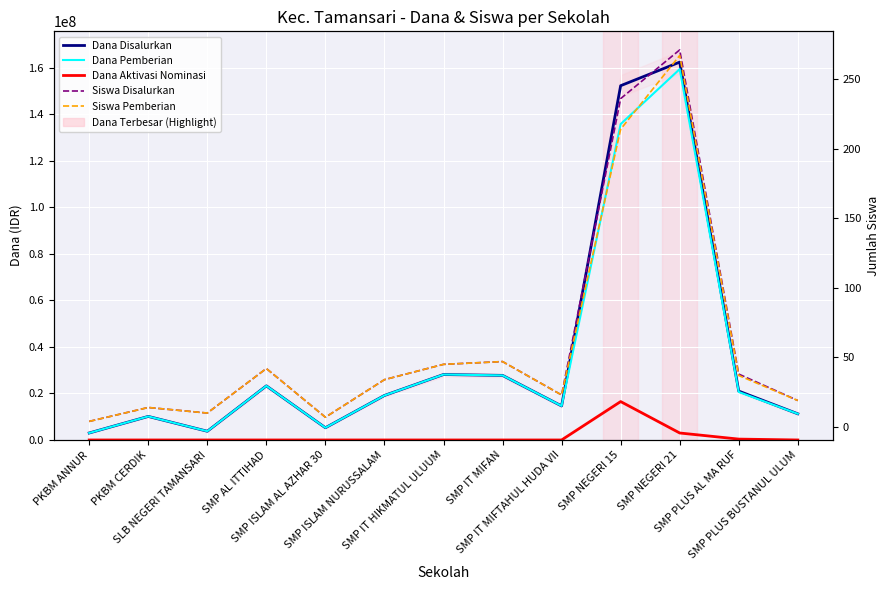

Which series has the largest total across all categories?

Dana Disalurkan